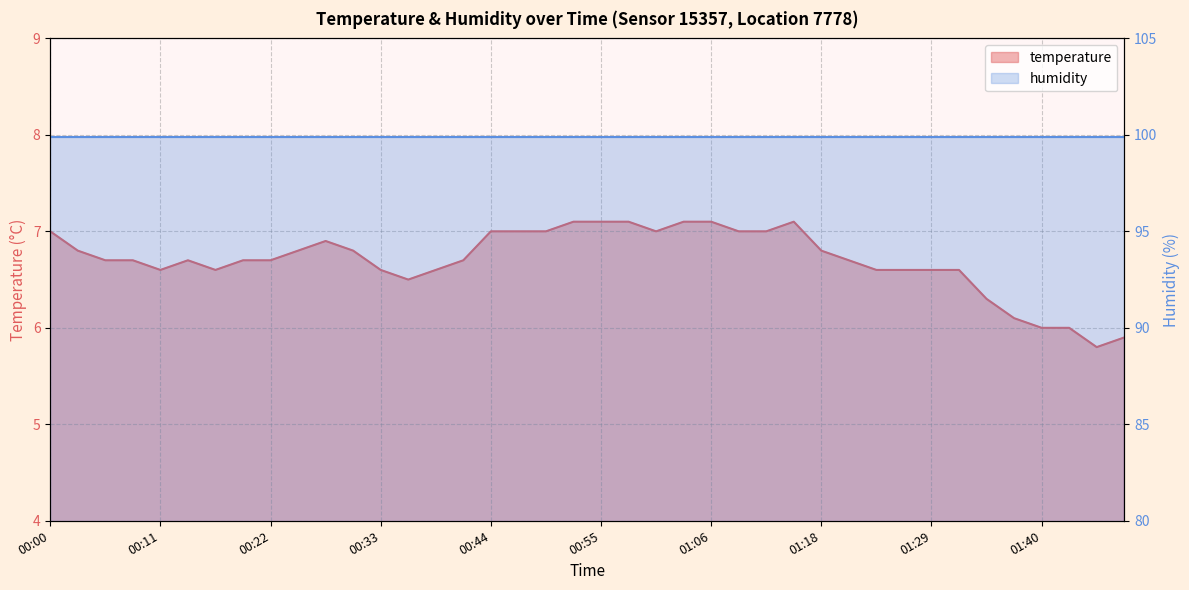

Rank the categories by value from lowest to highest.

01:45, 01:48, 01:40, 01:42, 01:37, 01:34, 00:36, 00:11, 00:17, 00:33, 00:39, 01:23, 01:26, 01:29, 01:31, 00:05, 00:08, 00:14, 00:19, 00:22, 00:41, 01:20, 00:03, 00:25, 00:30, 01:18, 00:28, 00:00, 00:44, 00:47, 00:50, 01:01, 01:09, 01:12, 00:53, 00:55, 00:58, 01:04, 01:06, 01:15